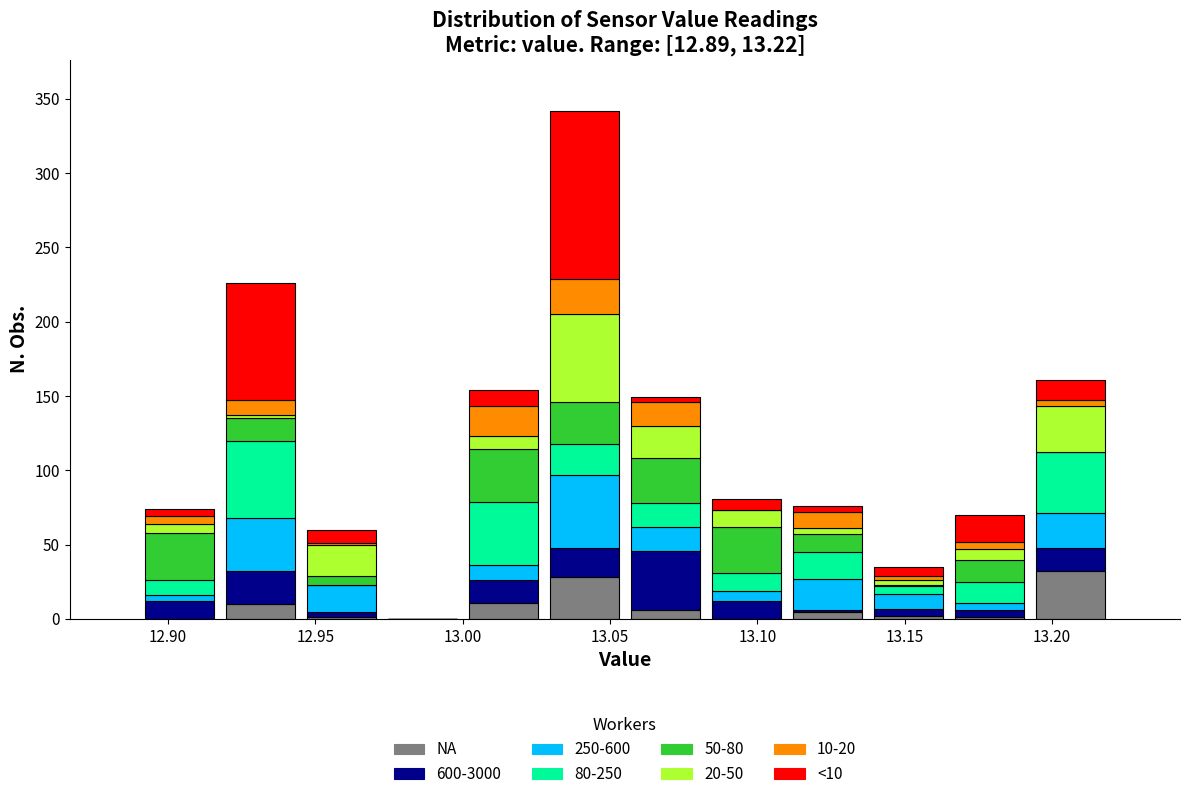

Which range on the x-axis has the tallest stacked bar (by total height)?

13.030 to 13.055